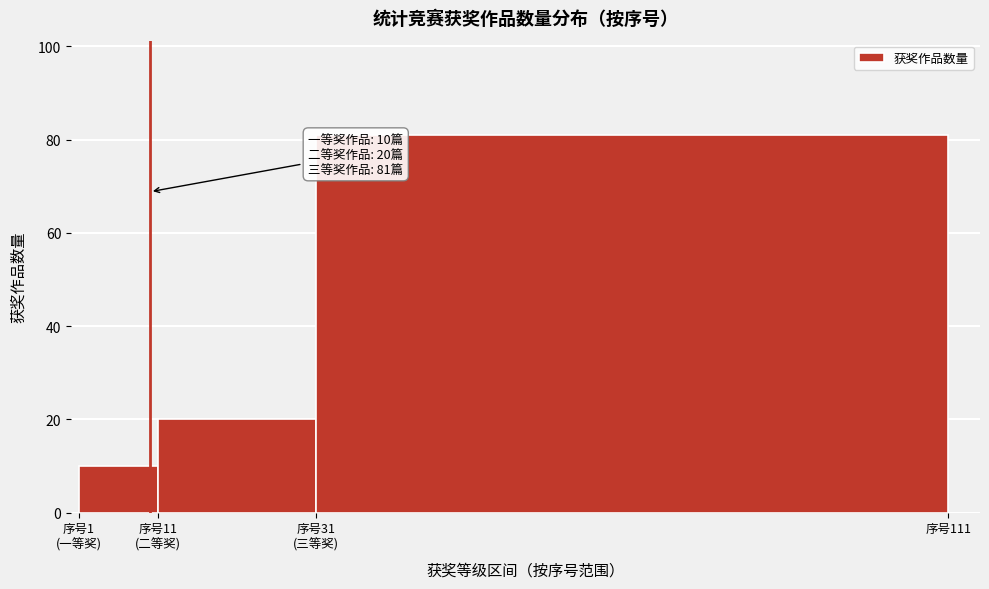

Reading left to right, extract all data points from this chart.

10	20	81